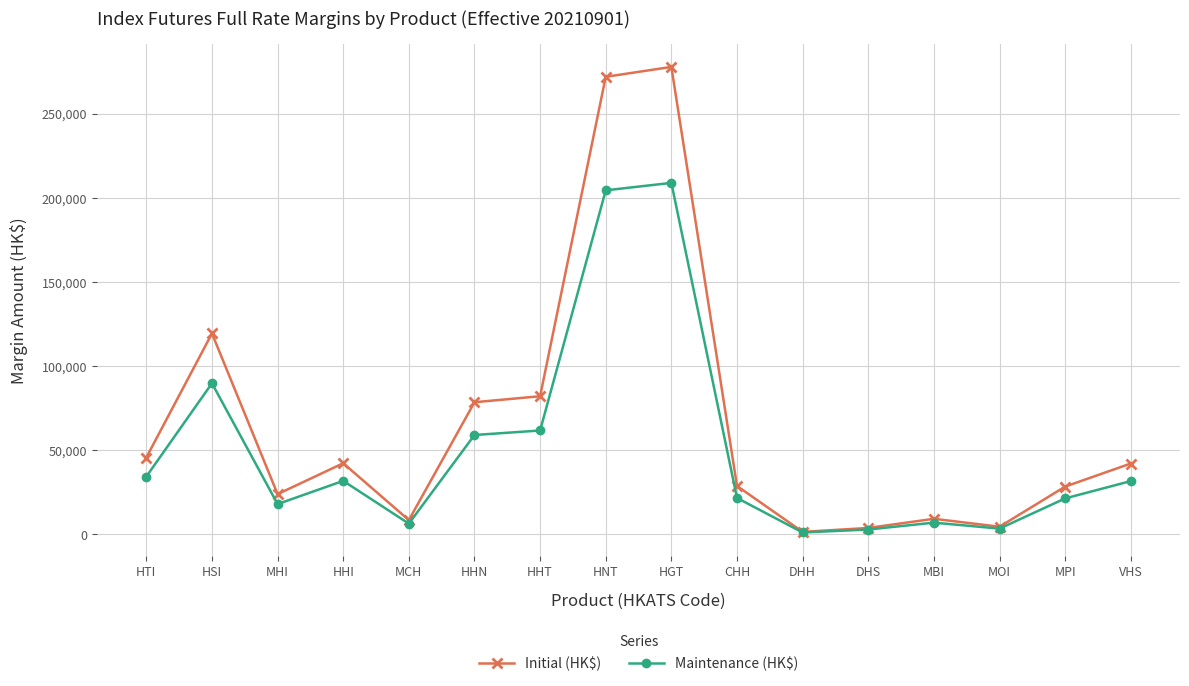

Which series has the largest range (max minus min)?

Initial (HK$)